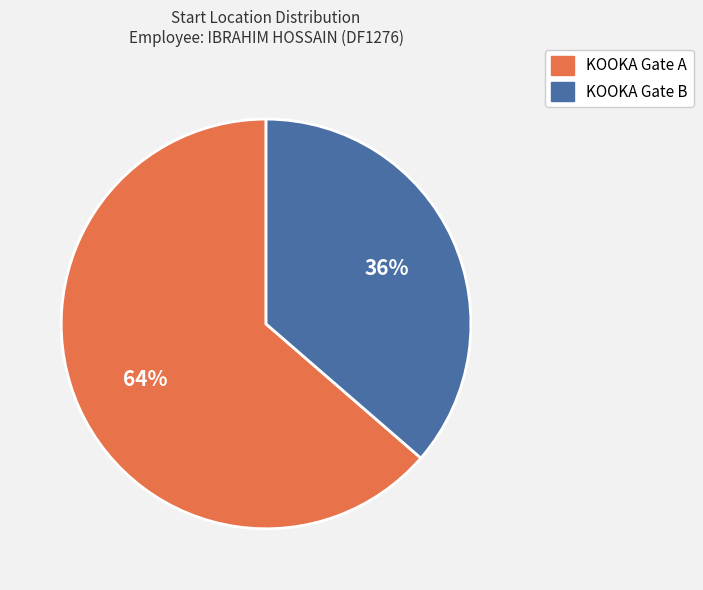

What is the majority slice?

KOOKA Gate A